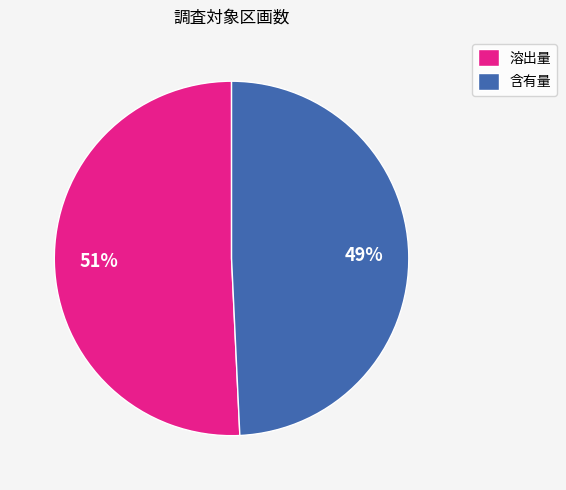

To the nearest percent, what percentage of the pie is 溶出量?

51%